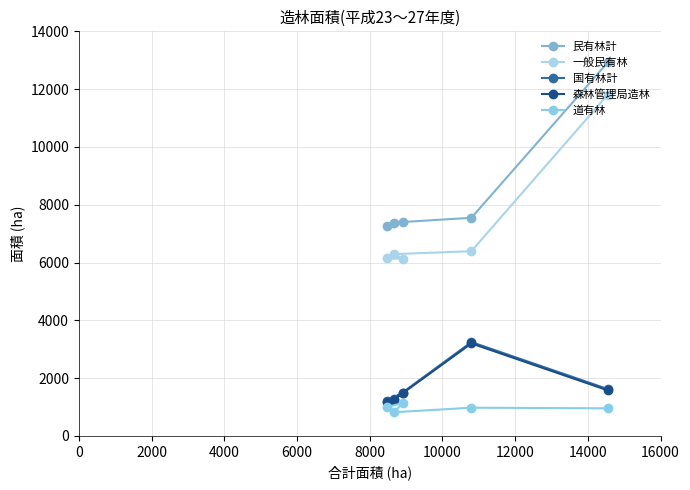

True or false: 民有林計 and 一般民有林 intersect in this chart.

False